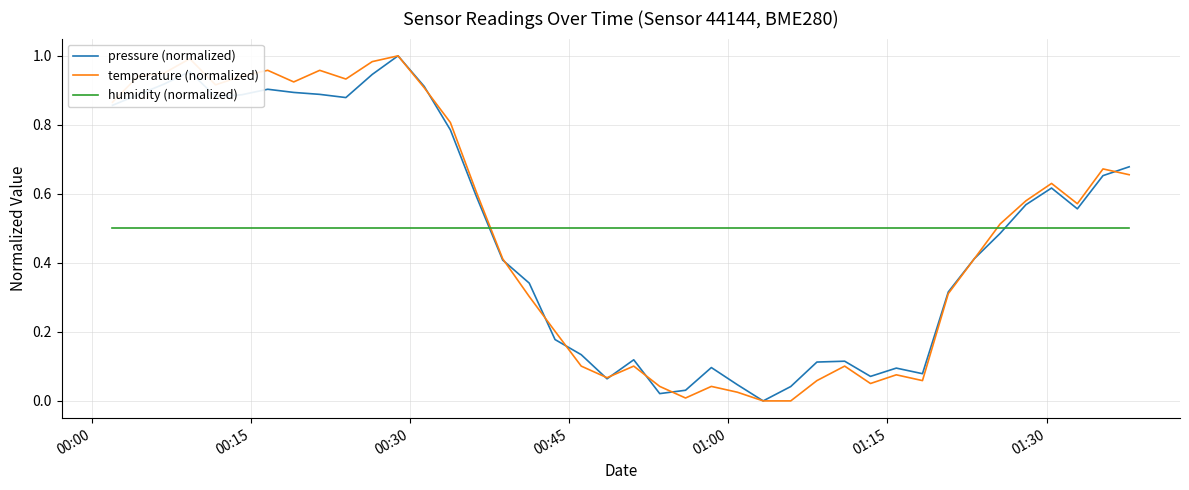

How many intersections are there between humidity (normalized) and pressure (normalized)?

2